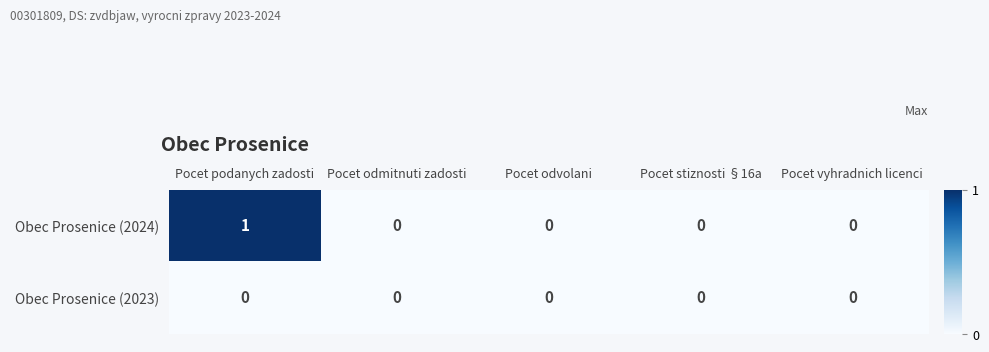

Which series has the widest spread of values?

Obec Prosenice (2024)